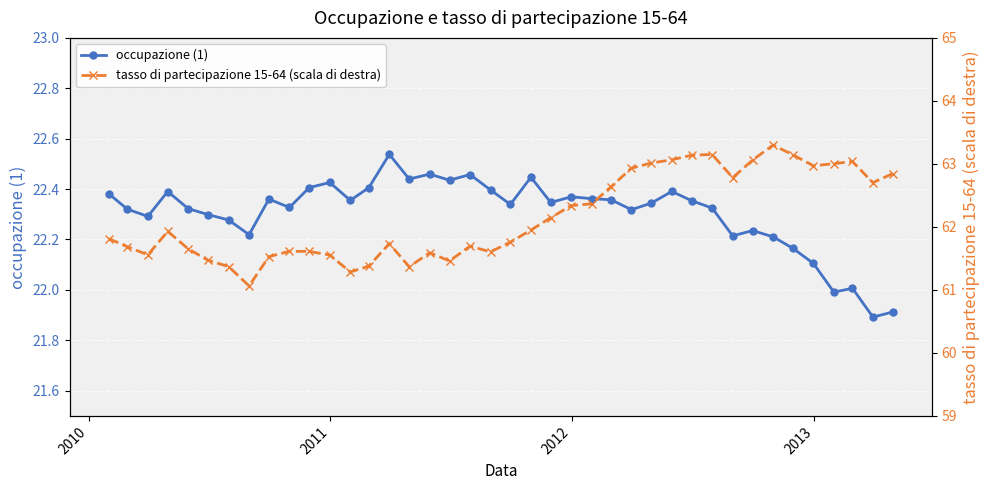

What is the lowest value of the occupazione (1) series?

21.9